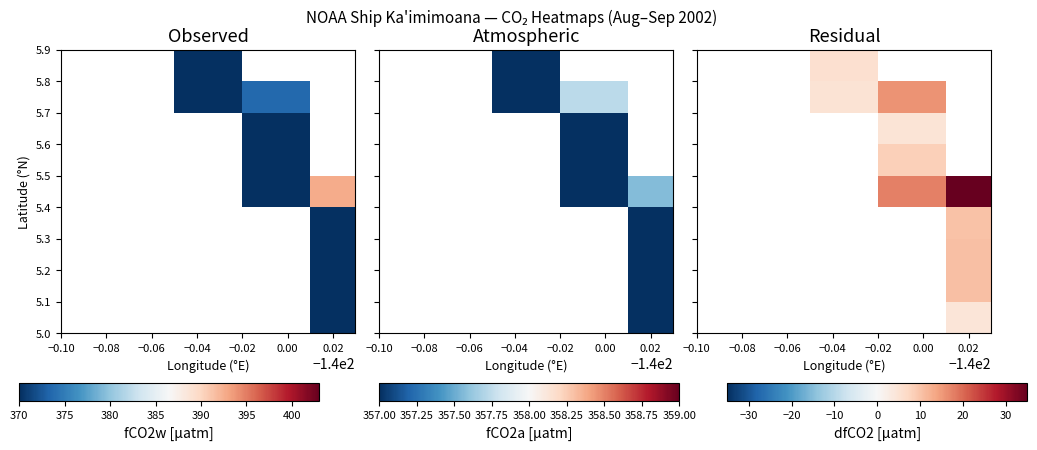

What is the smallest value displayed?

4.6